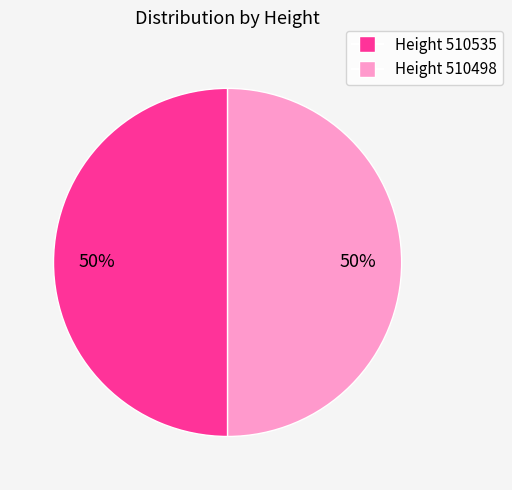

Approximately how many times larger is the value at Height 510535 compared to Height 510498?

1.0